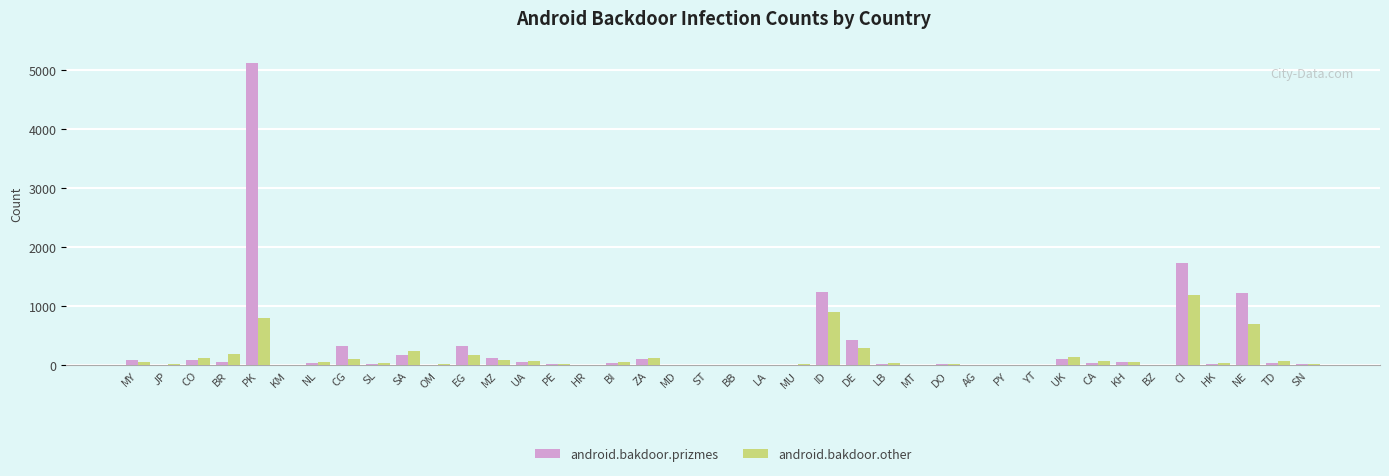

What is the sum of all android.bakdoor.other values?

5933